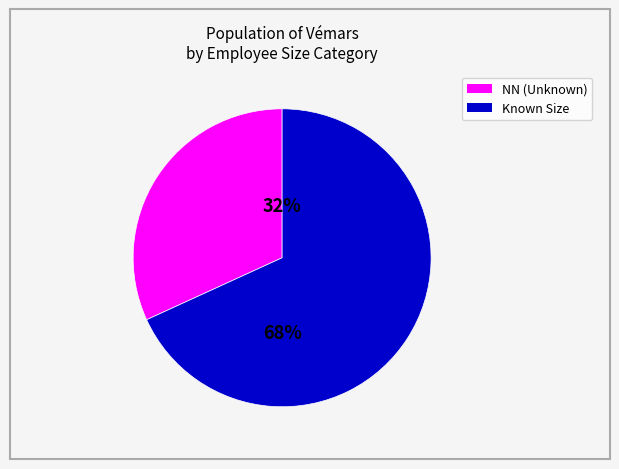

To the nearest percent, what is the average slice percentage?

50%